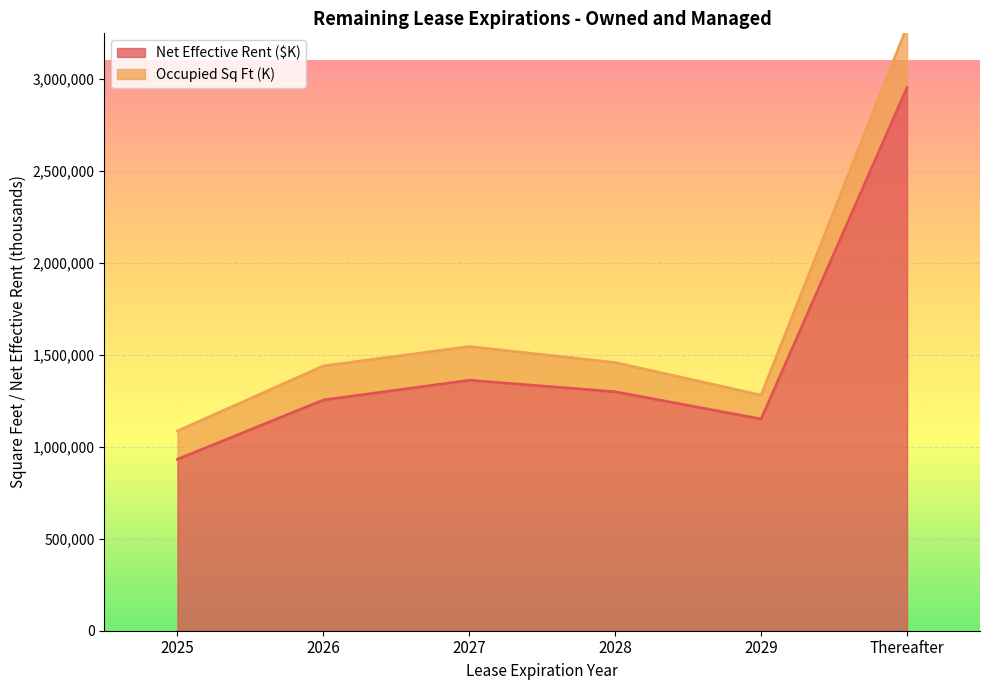

How many categories are shown in the chart?

6